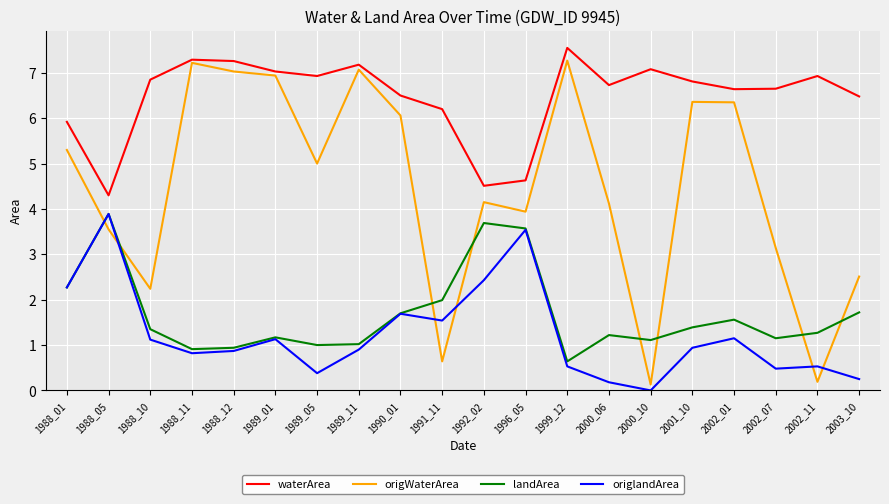

The waterArea series shows 7.2 at 1989_11. True or false?

True